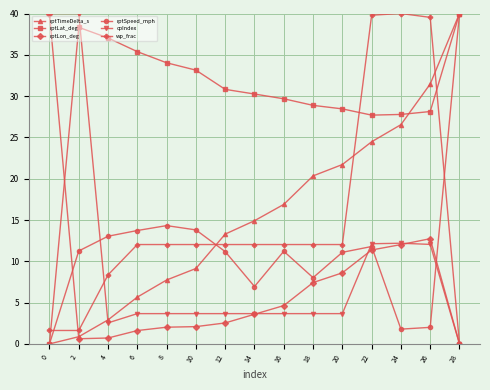

What is the difference between the maximum and minimum values in the wp_frac series?

40.0